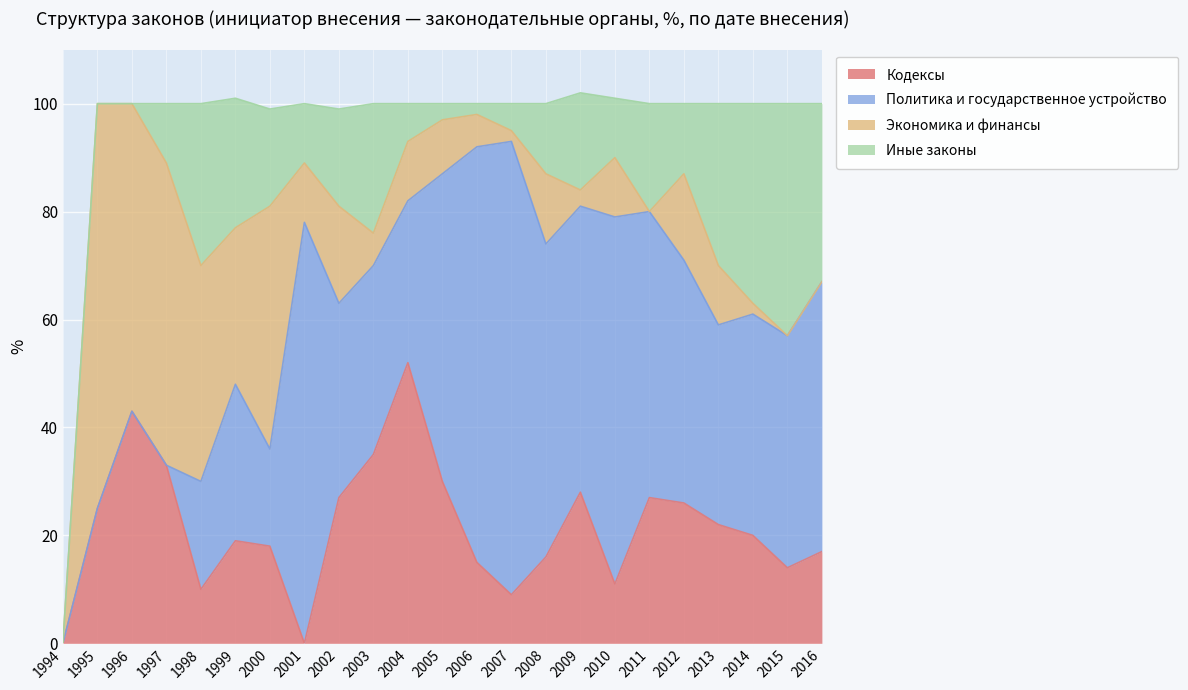

At which category is the sum across all series the highest?

2009